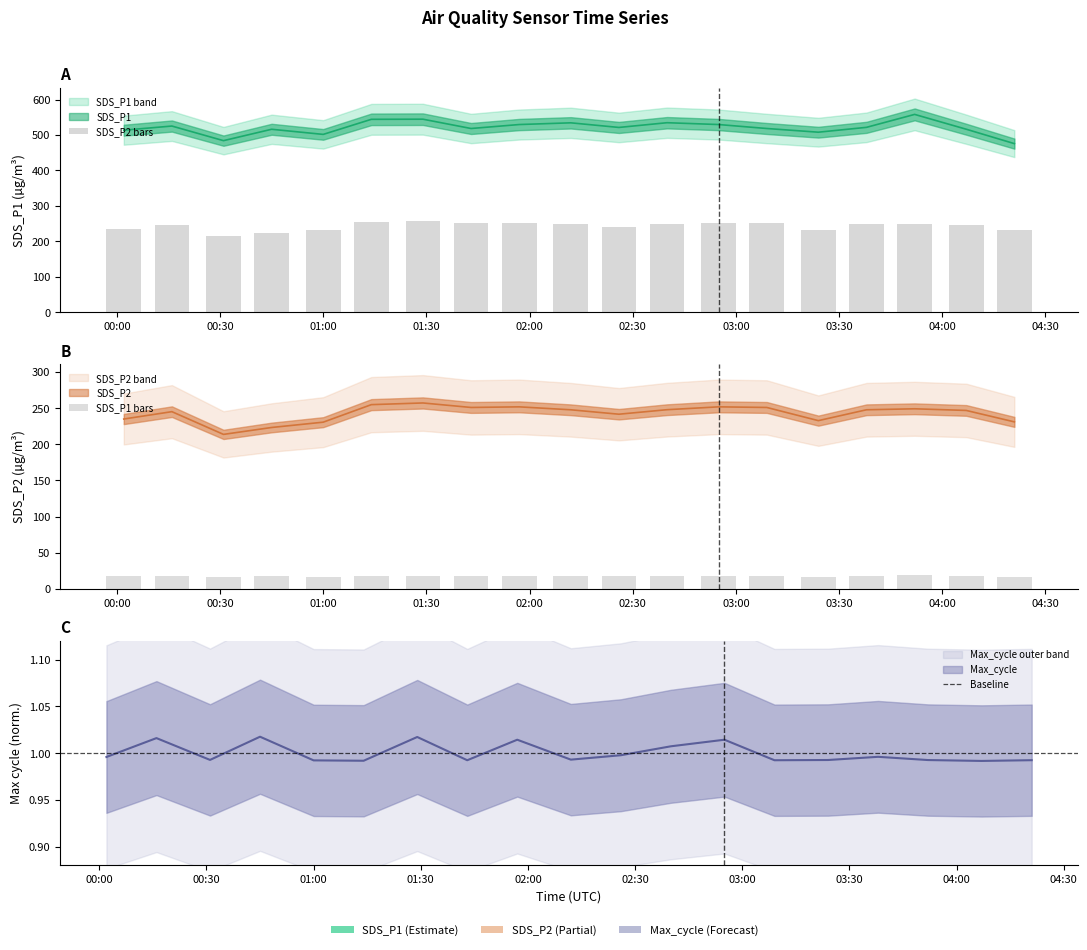

What are all the series names shown in the legend?

SDS_P1, SDS_P2, Max_cycle